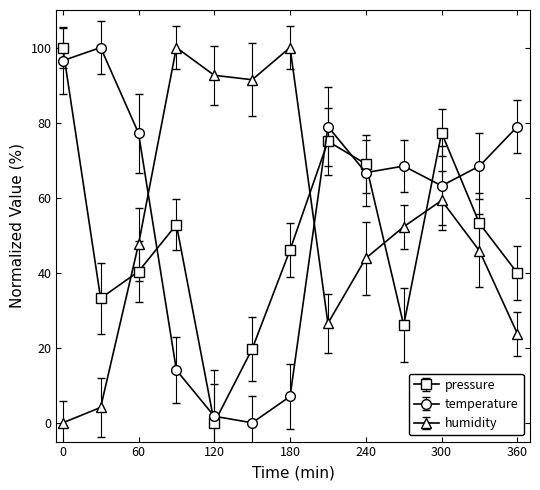

What is the value of the humidity point at the 2nd from the left?

4.1